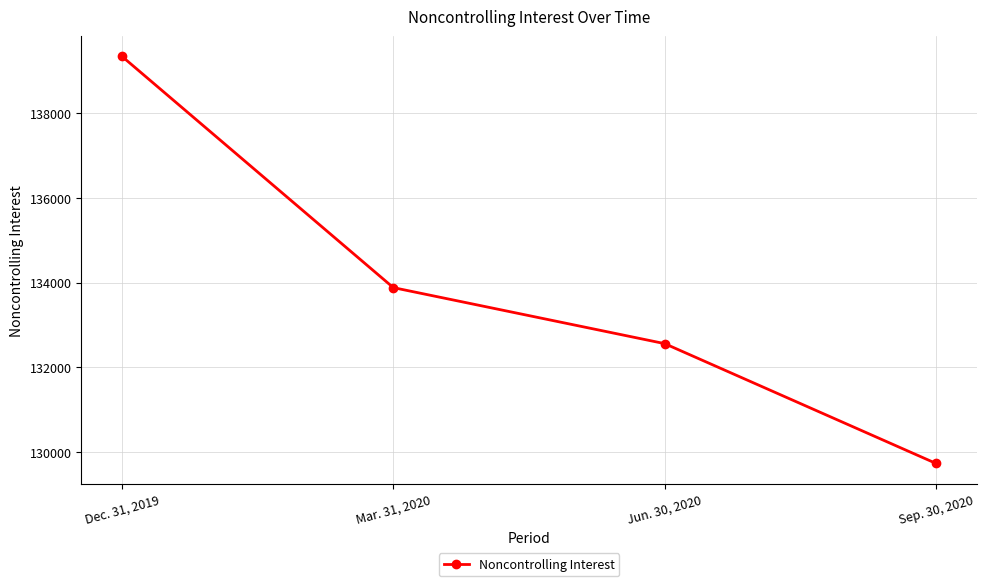

Count the number of data series in this chart.

1